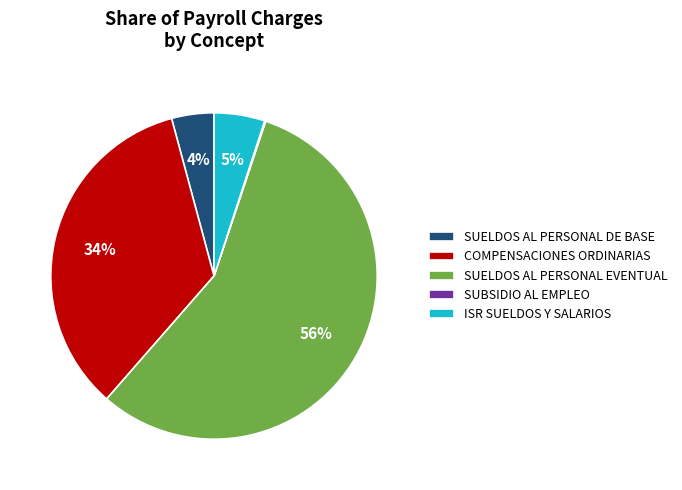

Is the sum of COMPENSACIONES ORDINARIAS and SUELDOS AL PERSONAL EVENTUAL greater than half?

Yes